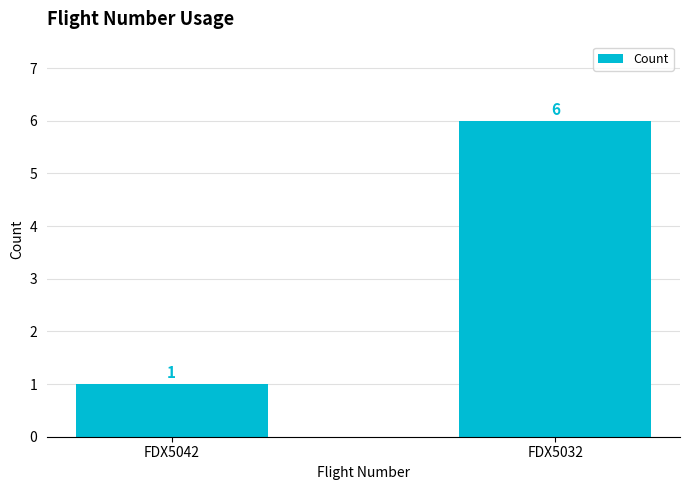

List the labels in order of value, smallest first.

FDX5042, FDX5032